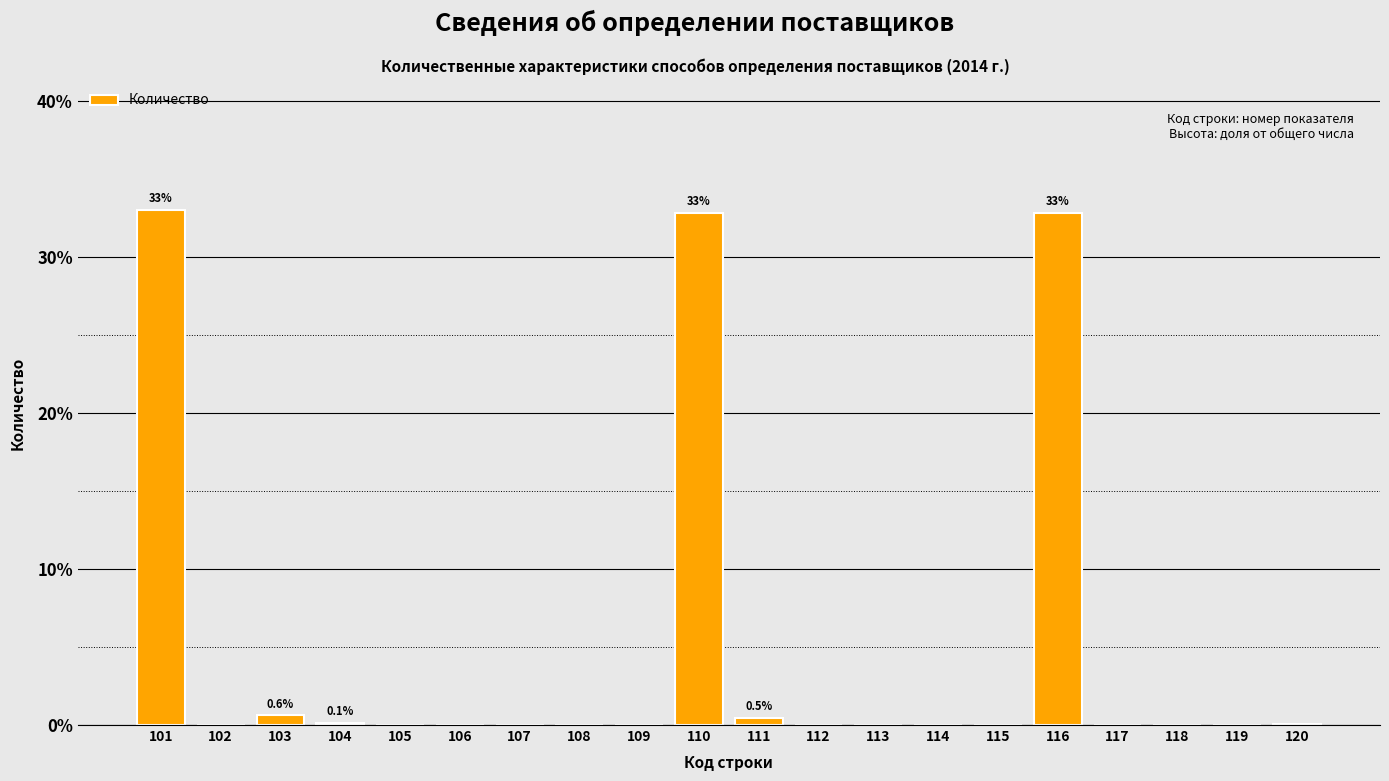

What is the sum of all values?

100.0